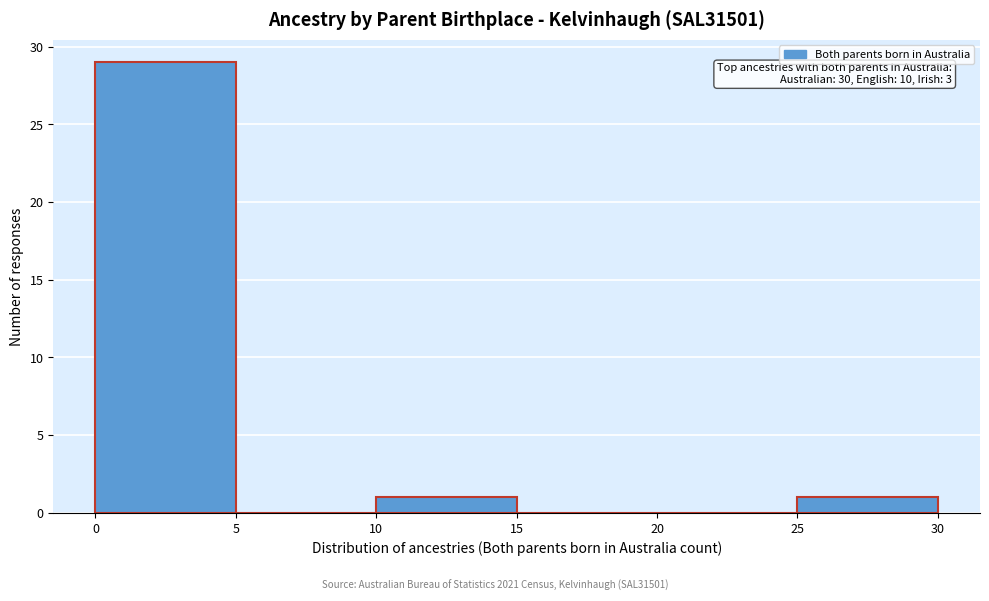

Which range on the x-axis has the tallest bar?

0 to 5